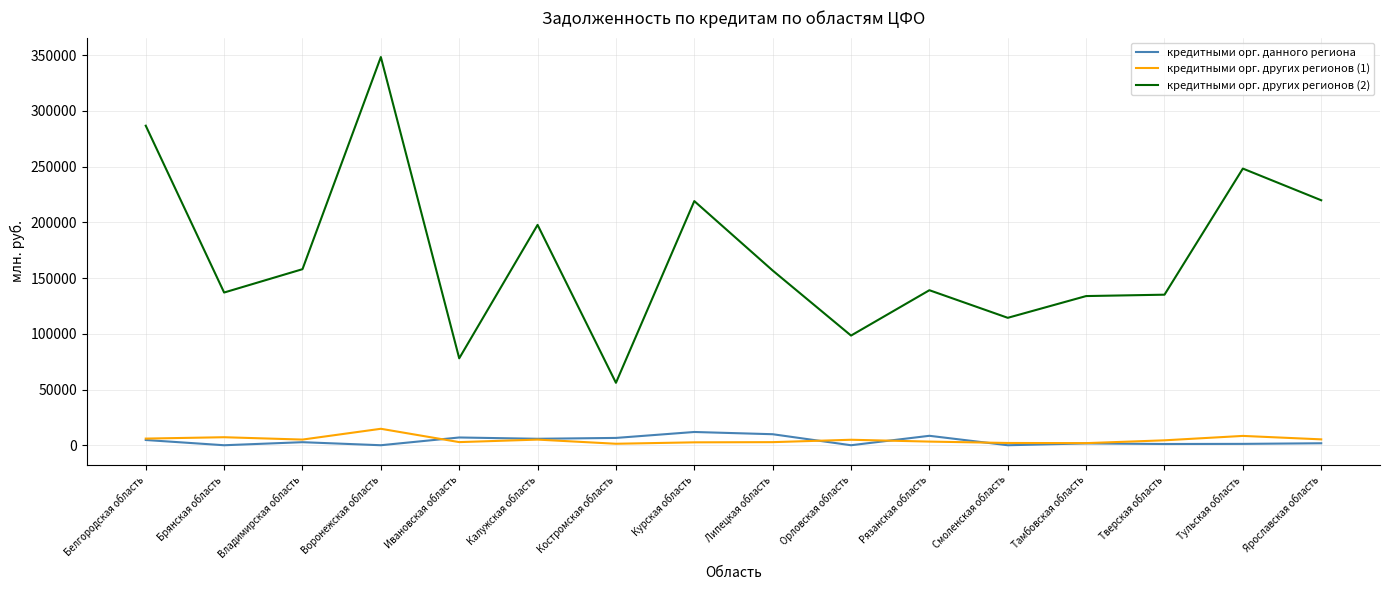

What is the maximum value for кредитными орг. данного региона?

11900